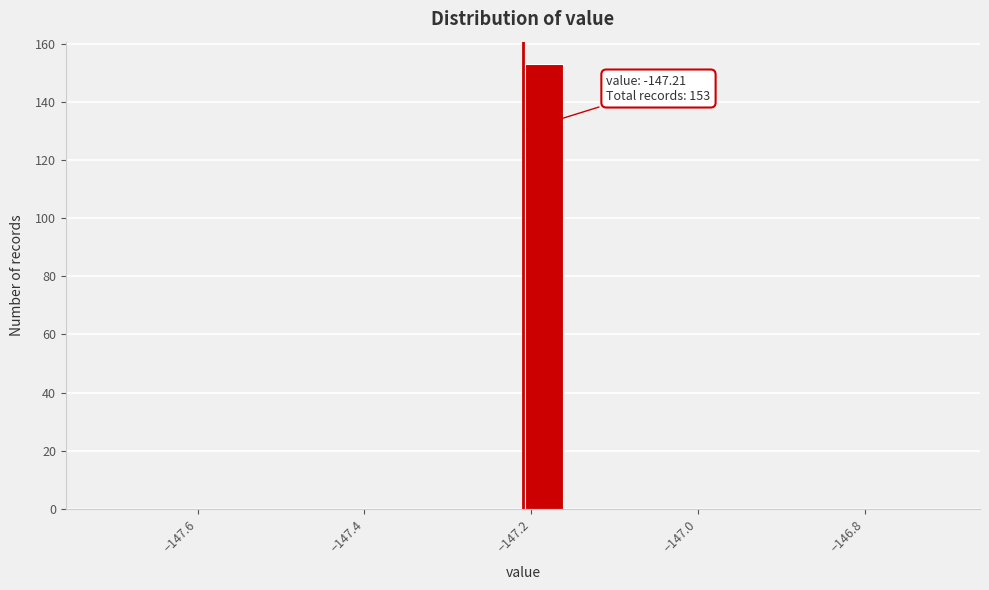

Around what value on the x-axis is the tallest bar? Give the approximate position of its centre, as read against the axis.

-147.18